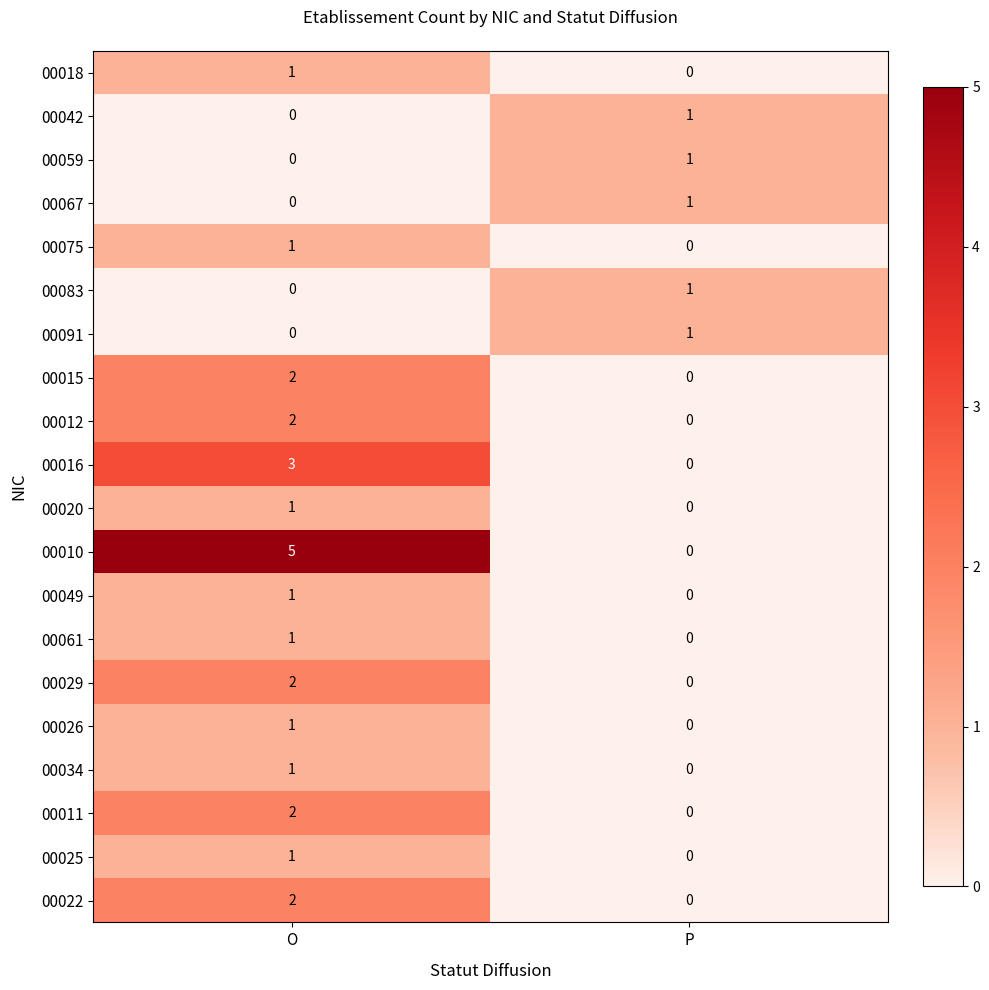

Is it true that 00025 equals 1 at O?

True